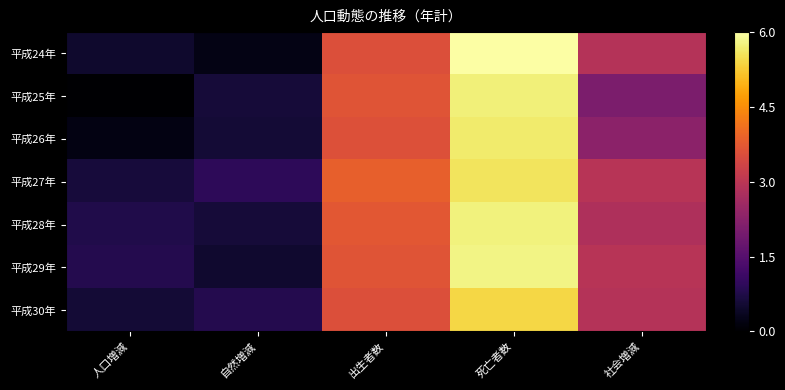

Reading left to right, transcribe all the data shown in this chart.

平成24年: 人口増減=0.5	自然増減=0.2	出生者数=3.6	死亡者数=6.0	社会増減=2.9
平成25年: 人口増減=0.0	自然増減=0.6	出生者数=3.7	死亡者数=5.7	社会増減=2.0
平成26年: 人口増減=0.2	自然増減=0.6	出生者数=3.6	死亡者数=5.7	社会増減=2.3
平成27年: 人口増減=0.6	自然増減=0.9	出生者数=3.8	死亡者数=5.6	社会増減=2.9
平成28年: 人口増減=0.8	自然増減=0.6	出生者数=3.7	死亡者数=5.7	社会増減=2.8
平成29年: 人口増減=0.8	自然増減=0.5	出生者数=3.7	死亡者数=5.8	社会増減=2.9
平成30年: 人口増減=0.6	自然増減=0.8	出生者数=3.6	死亡者数=5.4	社会増減=2.9